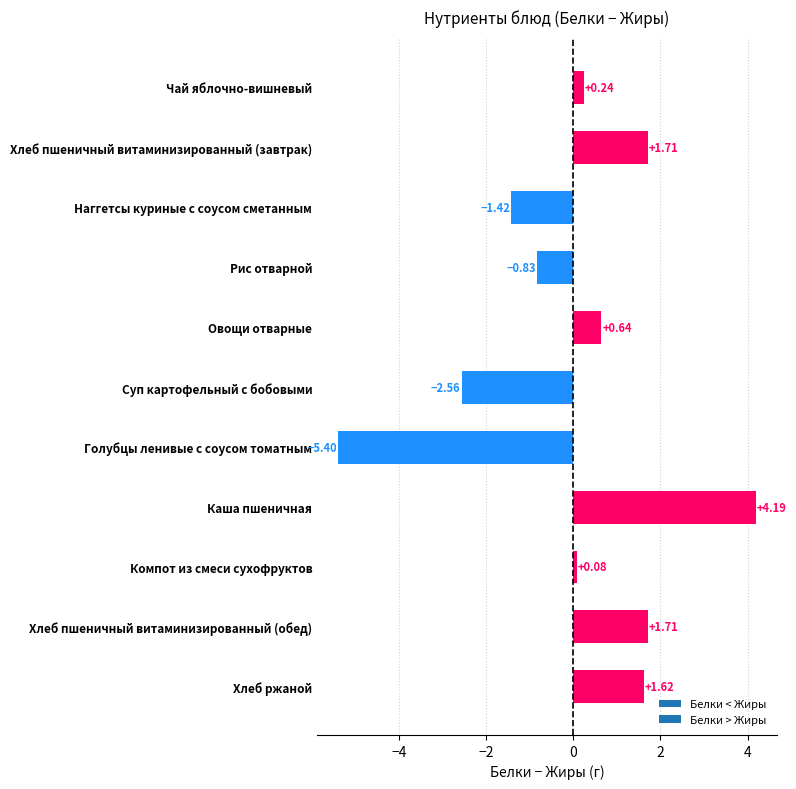

What is the difference between the maximum and minimum values?

9.6